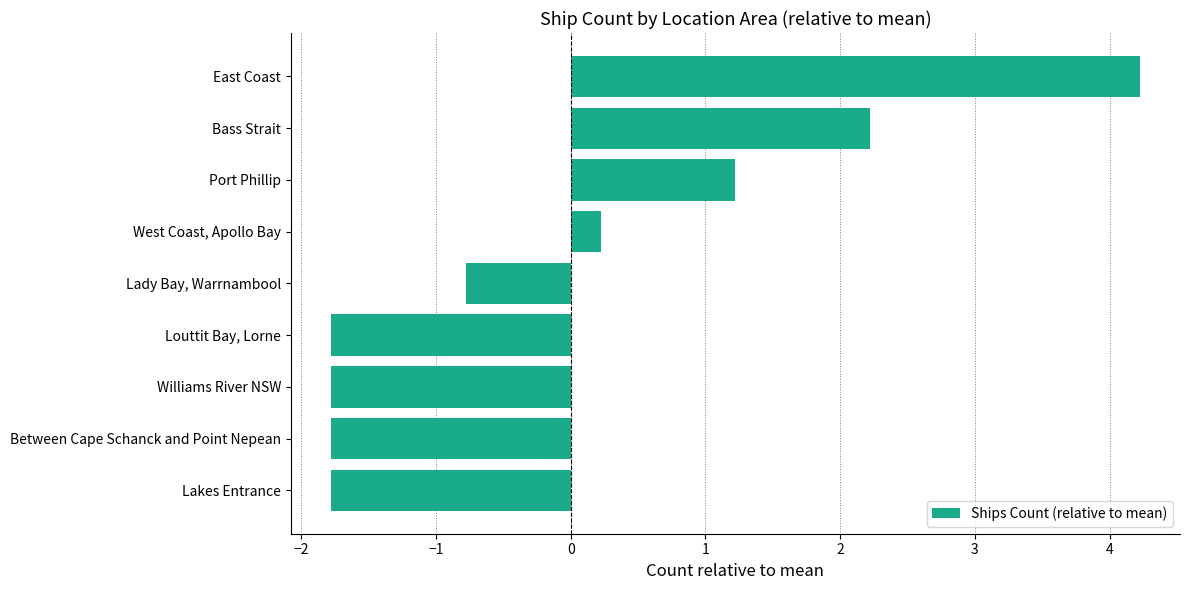

How many distinct data groups are displayed?

1